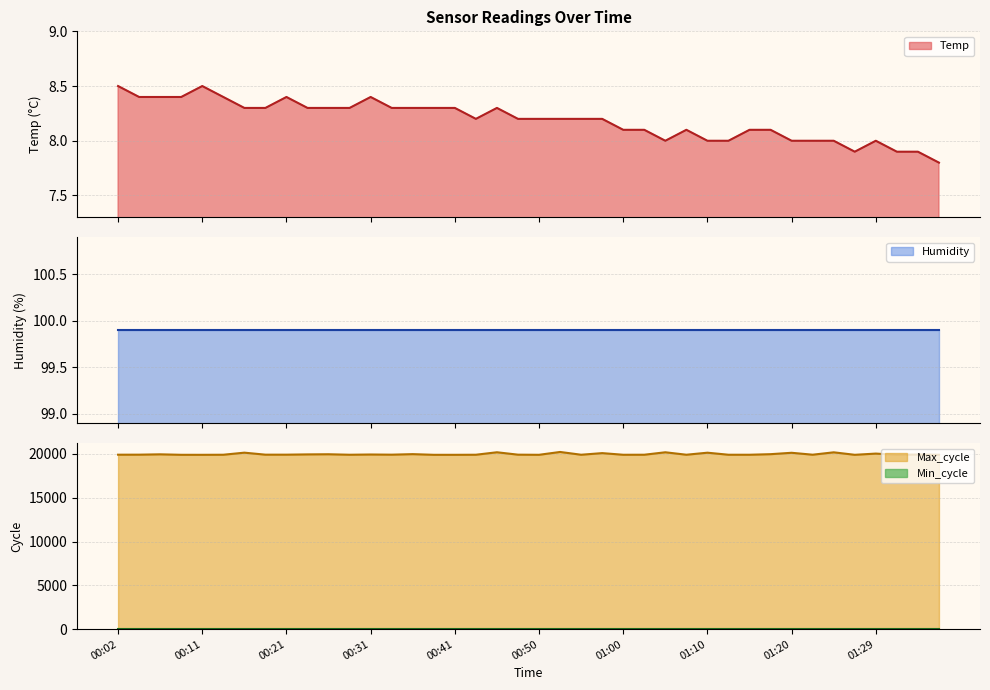

What is the maximum value for Temp?

8.5